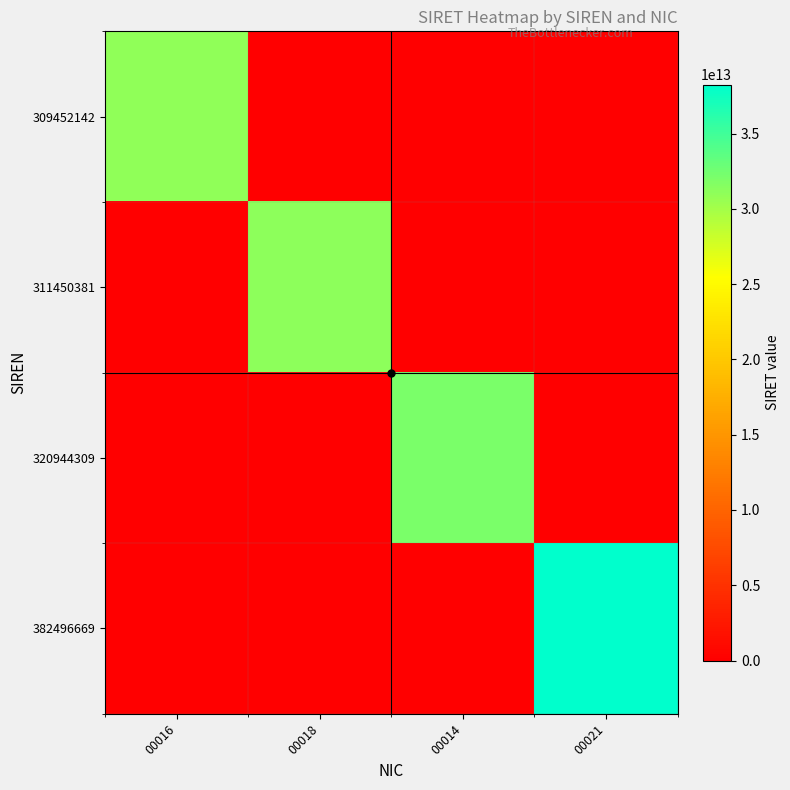

At how many categories does at least one series exceed 10358013188516?

4